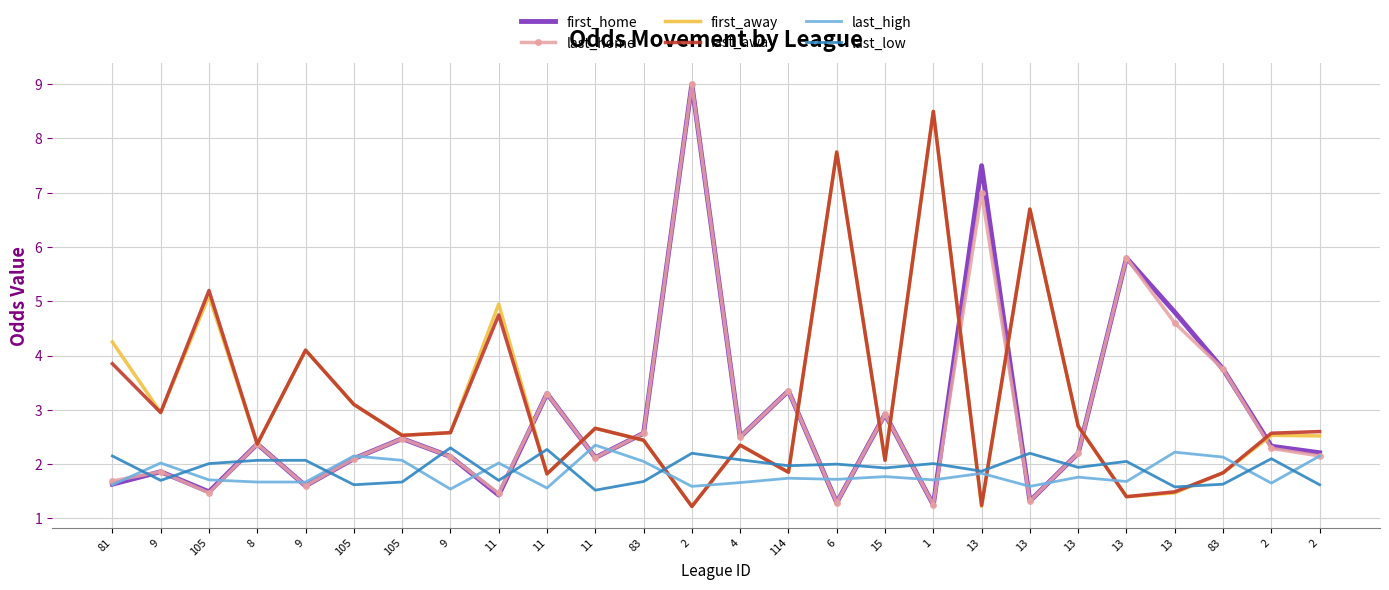

The value of last_away at 11 is 4.8. True or false?

True